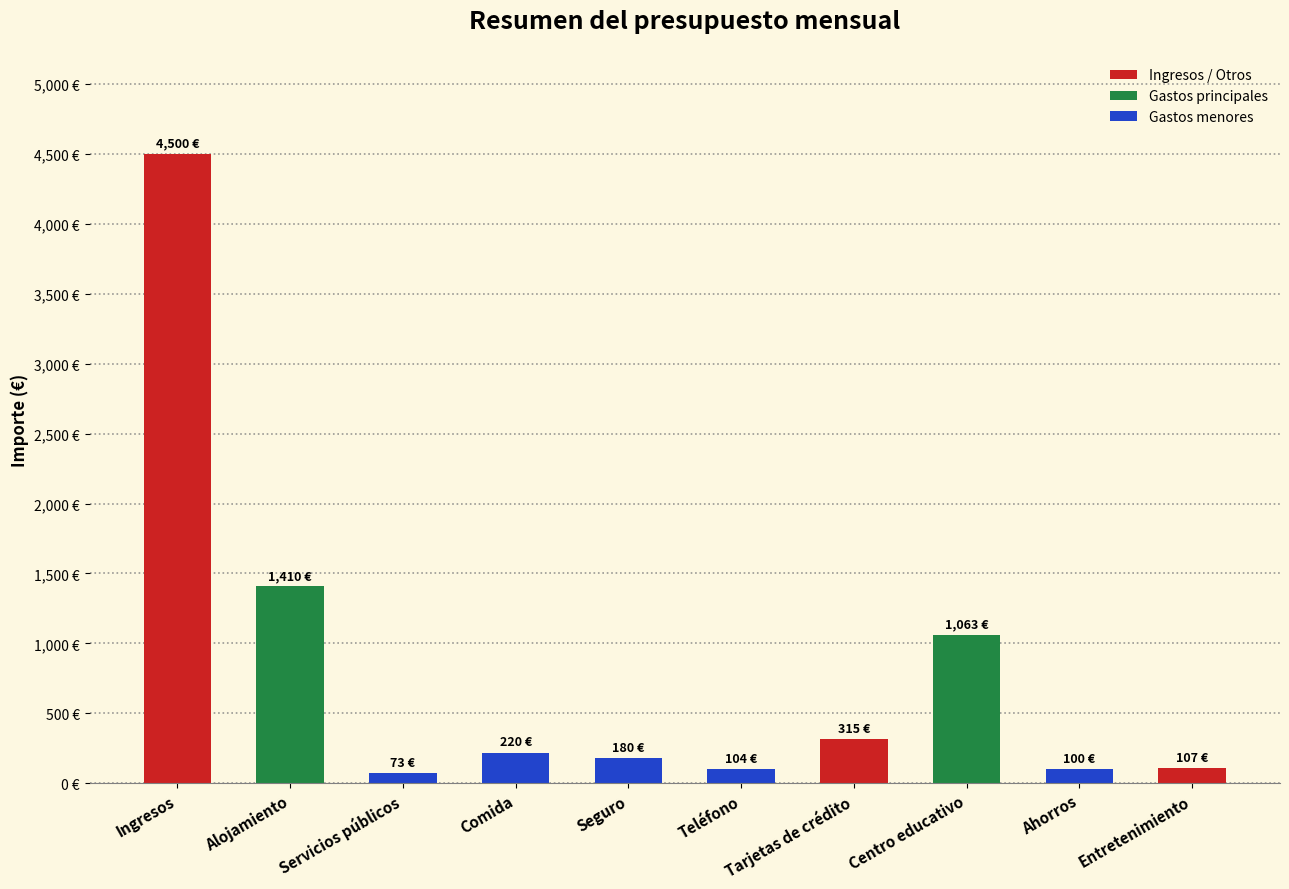

What is the label of the 10th bar from the left?

Entretenimiento